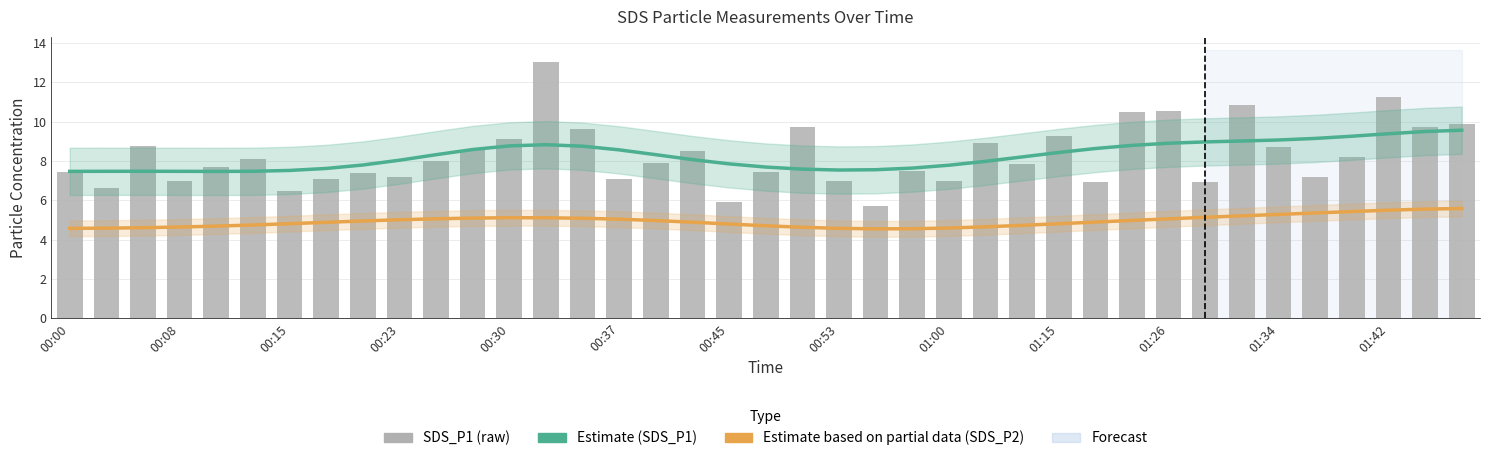

What is the value of the Estimate based on partial data (SDS_P2) bar at the 4th from the left?

4.6